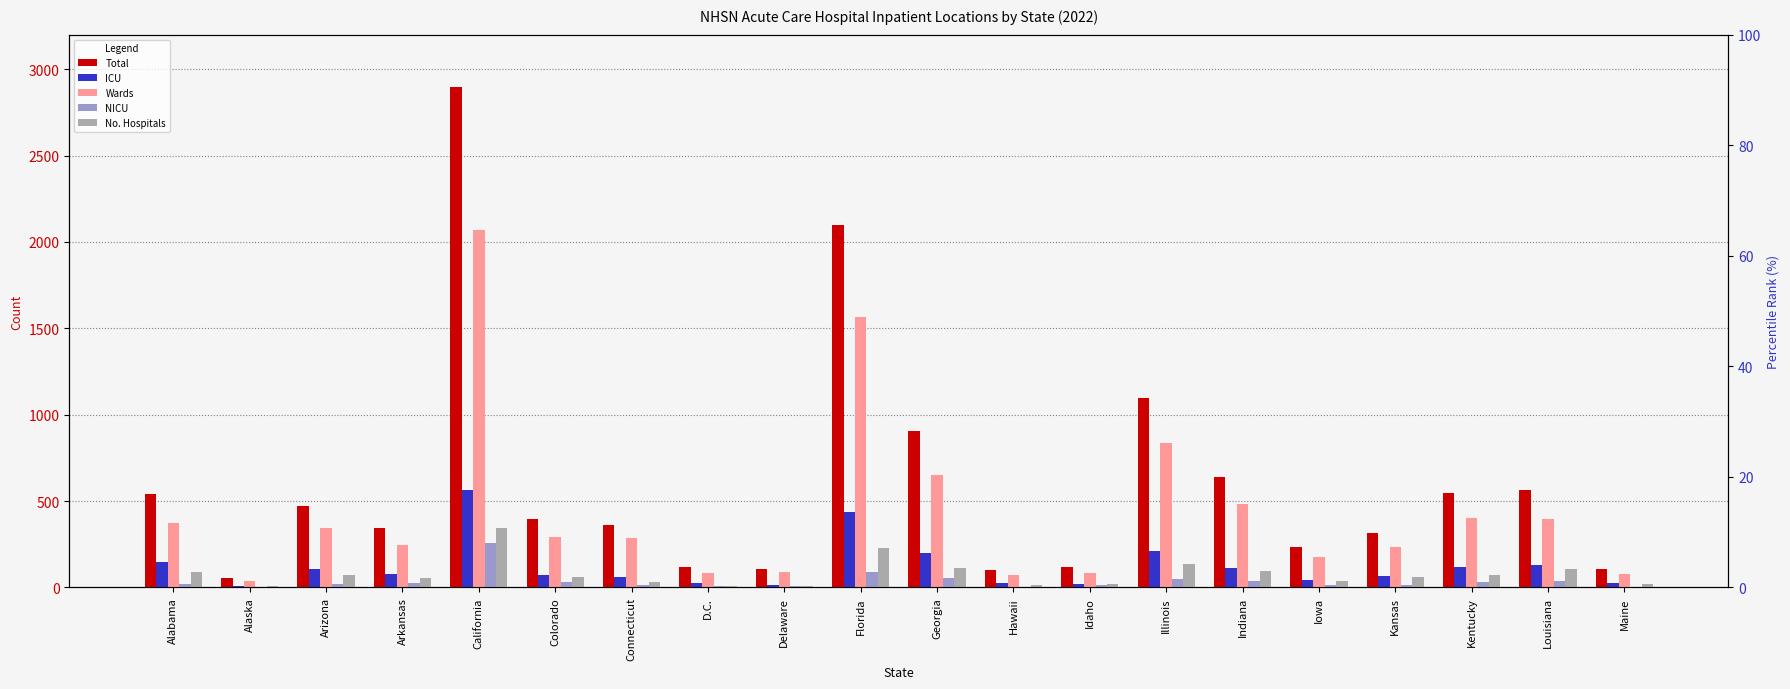

Reading right to left, list all the values displayed in this chart.

Total: 107	566	548	314	237	637	1098	119	99	906	2096	109	119	362	398	2895	346	470	53	542
ICU: 23	131	117	64	46	115	209	22	24	198	437	15	26	60	72	567	76	107	10	150
Wards: 79	399	400	236	176	483	839	83	71	653	1567	88	84	287	292	2068	244	343	40	371
NICU: 5	36	31	14	15	39	50	14	4	55	92	6	9	15	34	260	26	20	3	21
No. Hospitals: 21	109	71	63	39	95	136	18	16	112	228	10	9	33	59	343	52	75	10	89